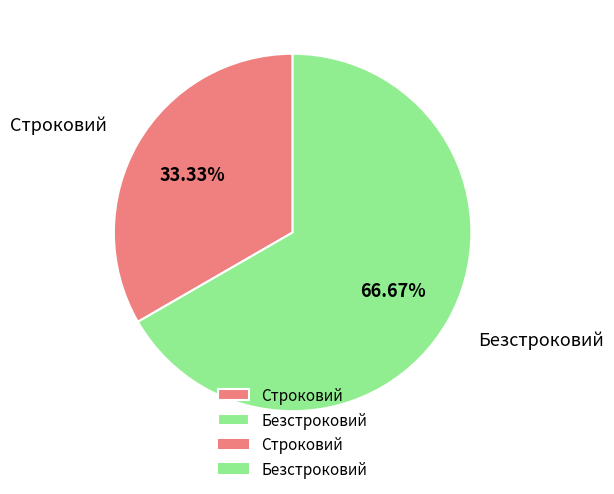

To the nearest percent, what is the difference between the largest and smallest slice percentages?

33%